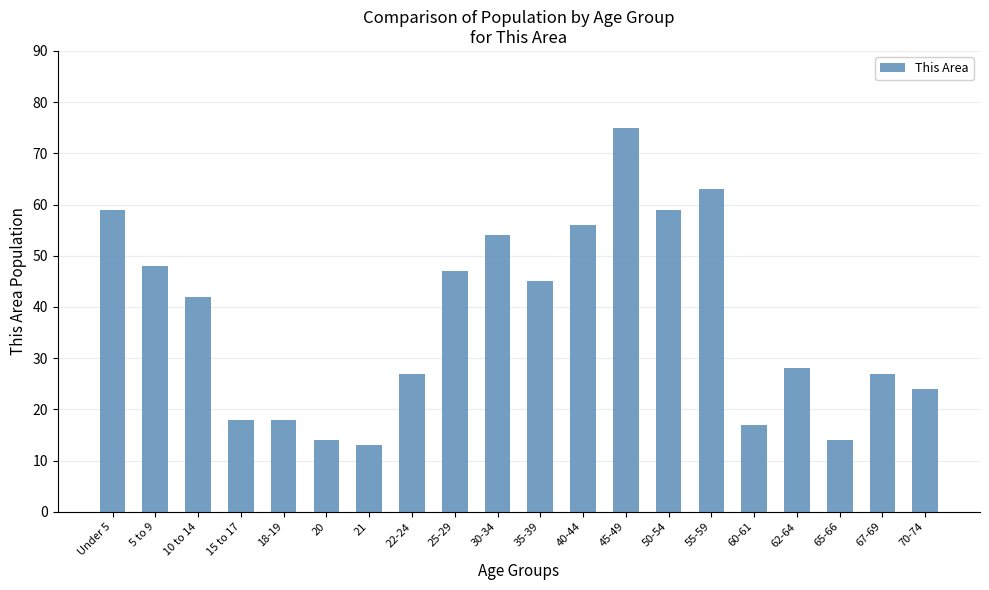

True or false: the data shows 54 at 30-34.

True